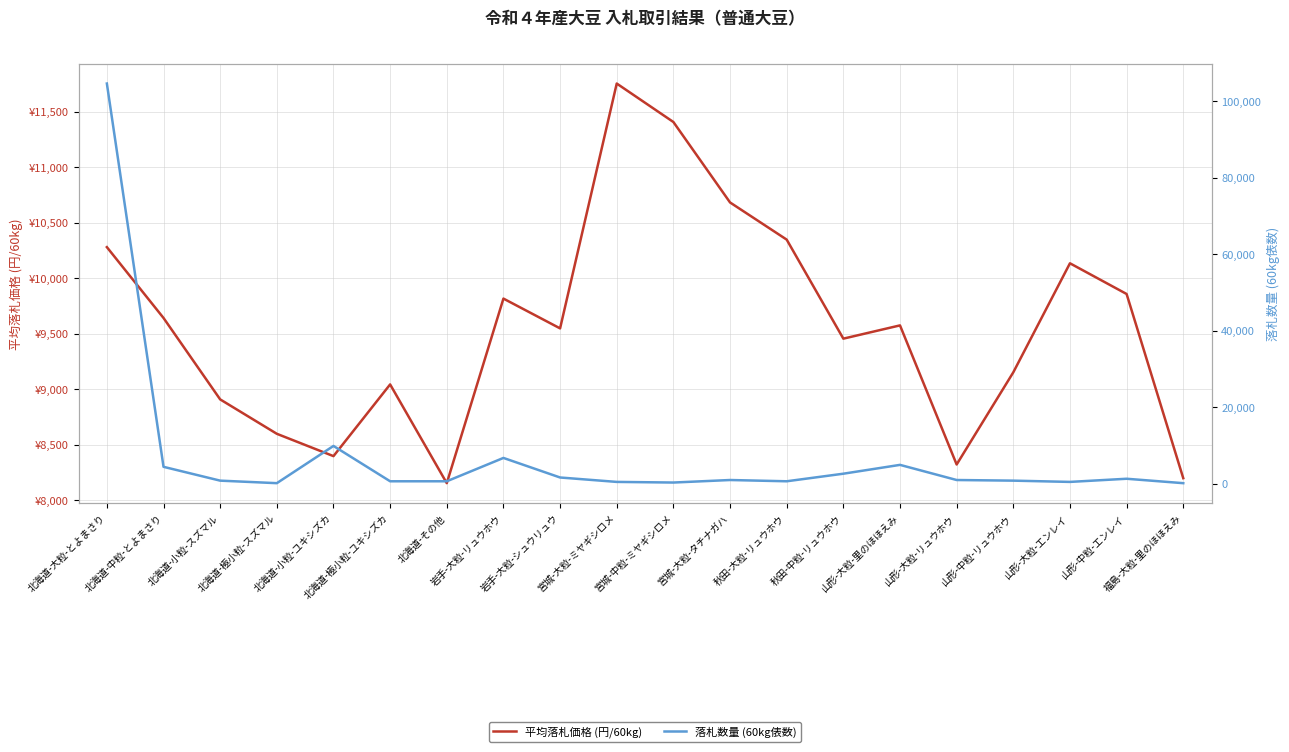

The value of 落札数量 (60kg俵数) at 秋田-中粒-リュウホウ is 2640.0. True or false?

True